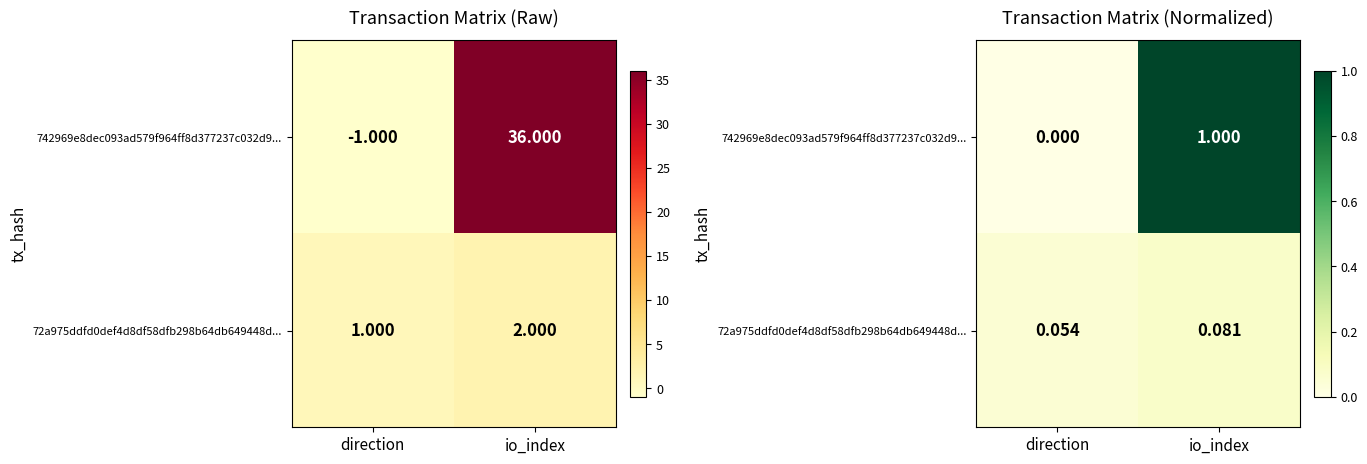

At how many categories does at least one series exceed 0?

2